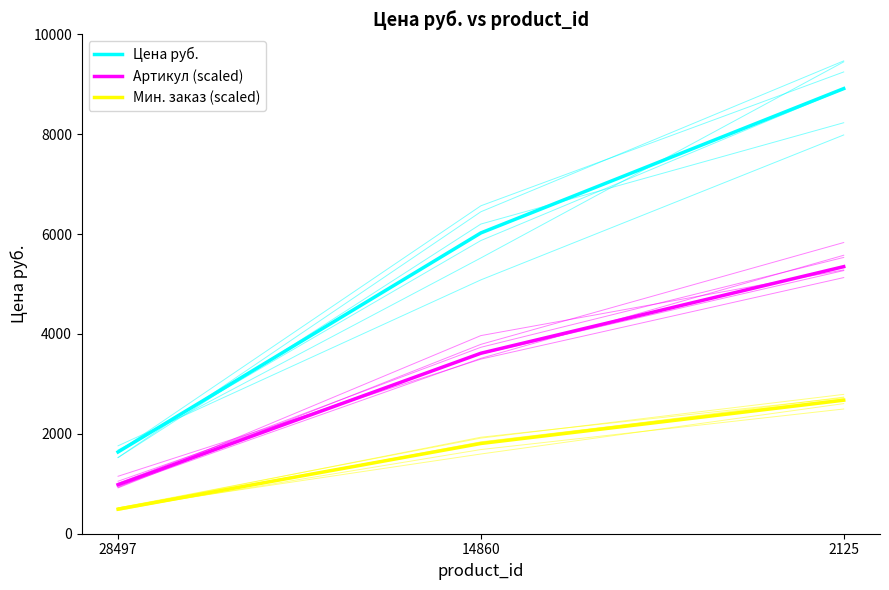

At which label is Цена руб. closest to 5275?

14860